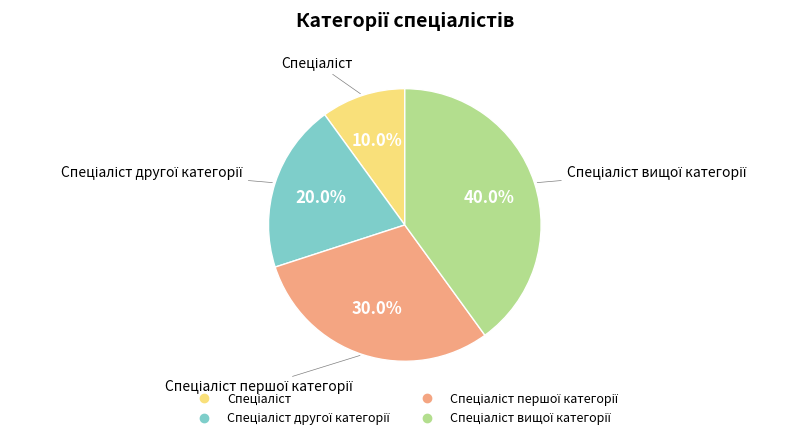

Does any single category account for the majority?

No